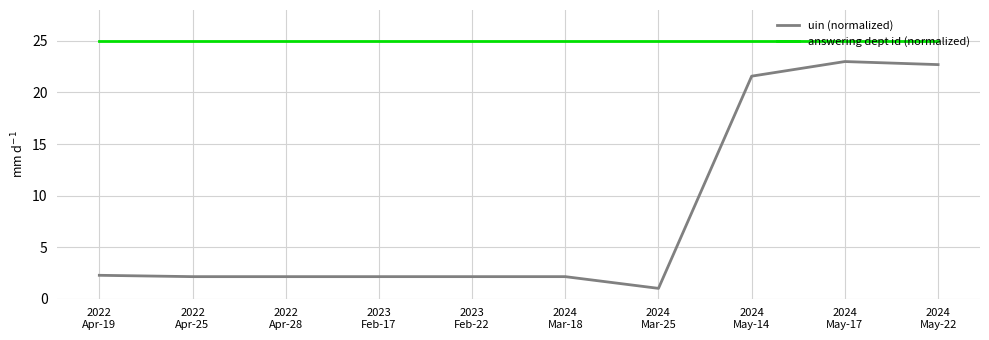

Which series has the largest total across all categories?

answering dept id (normalized)